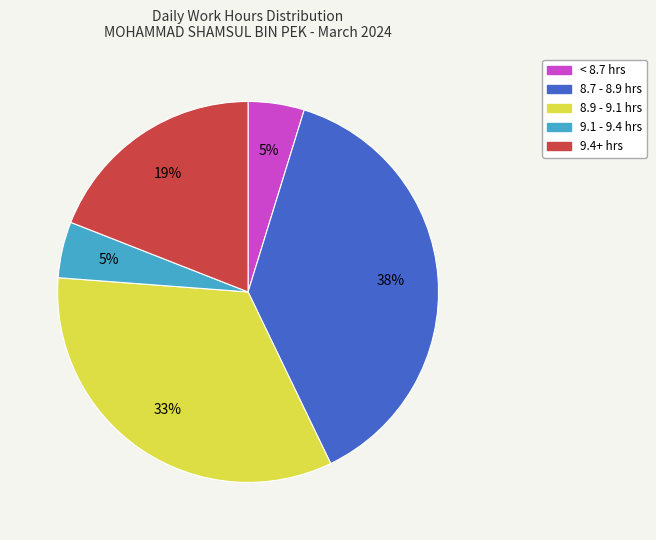

Is there any slice that represents more than half of the pie?

No